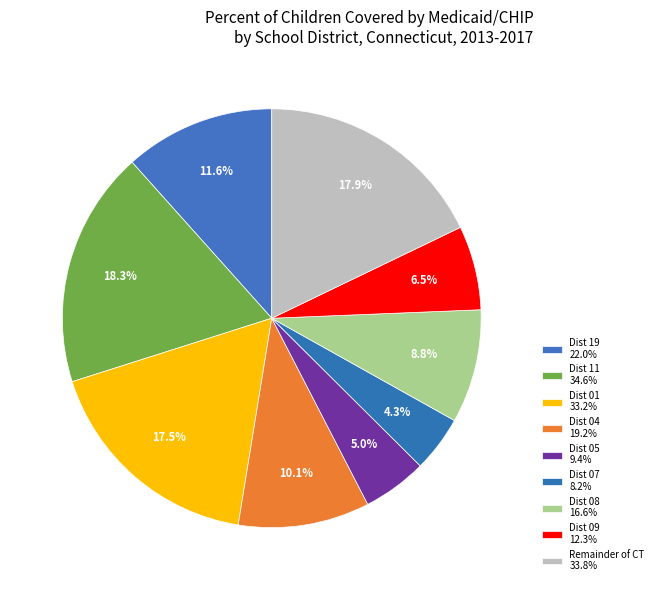

To the nearest percent, what is the average slice percentage?

11%